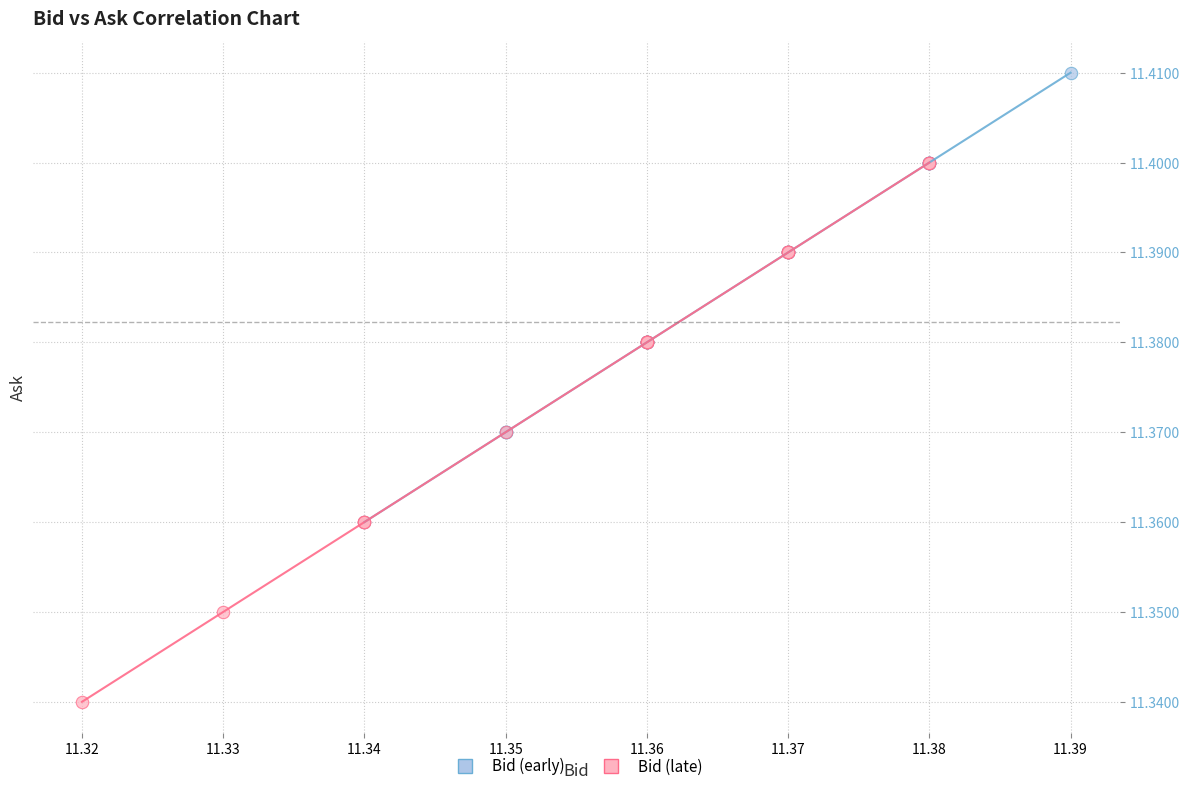

Which series has the largest Y range (max minus min)?

Bid (late)